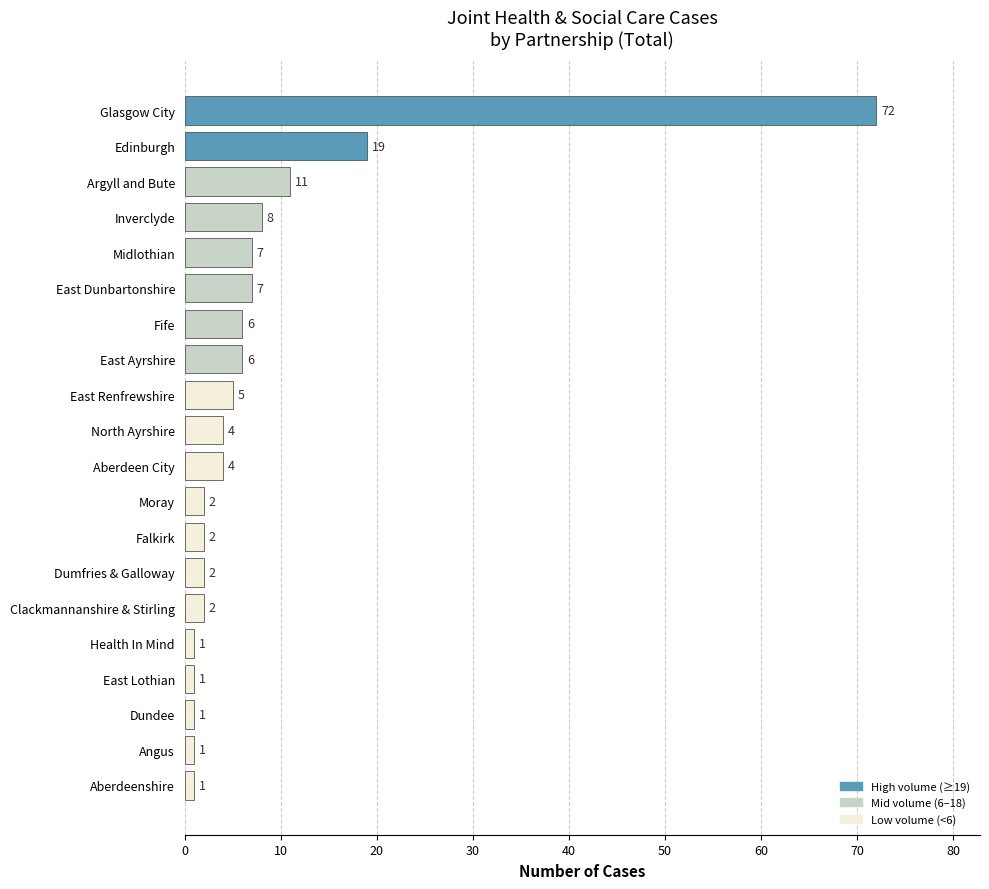

How many series are shown in this chart?

1